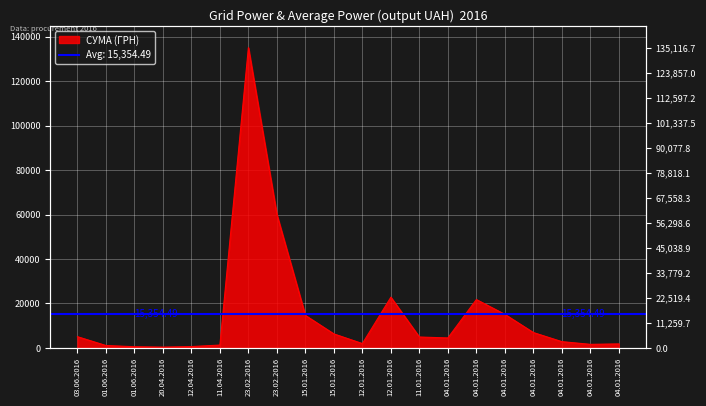

Reading right to left, transcribe all the data shown in this chart.

04.01.2016=1800.0	04.01.2016=1603.1	04.01.2016=2824.1	04.01.2016=6914.4	04.01.2016=15111.4	04.01.2016=21756.2	04.01.2016=4485.0	11.01.2016=4900.5	12.01.2016=22813.7	12.01.2016=1953.8	15.01.2016=6298.6	15.01.2016=14632.1	23.02.2016=59991.3	23.02.2016=135116.7	11.04.2016=1281.3	12.04.2016=594.0	20.04.2016=350.0	01.06.2016=533.8	01.06.2016=1075.0	03.06.2016=5050.0